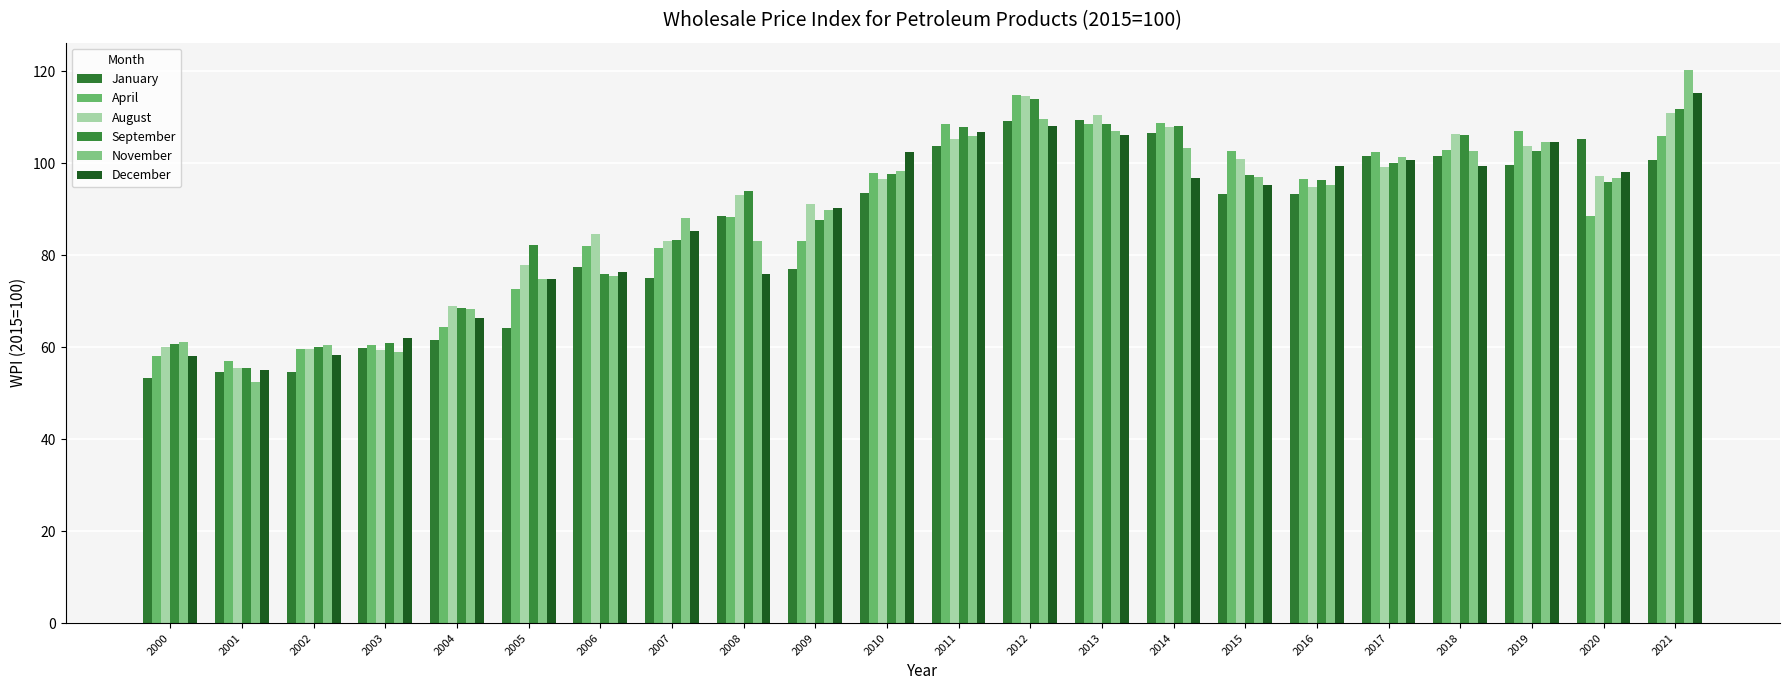

True or false: November has a value of 42.3 at 2008.

False